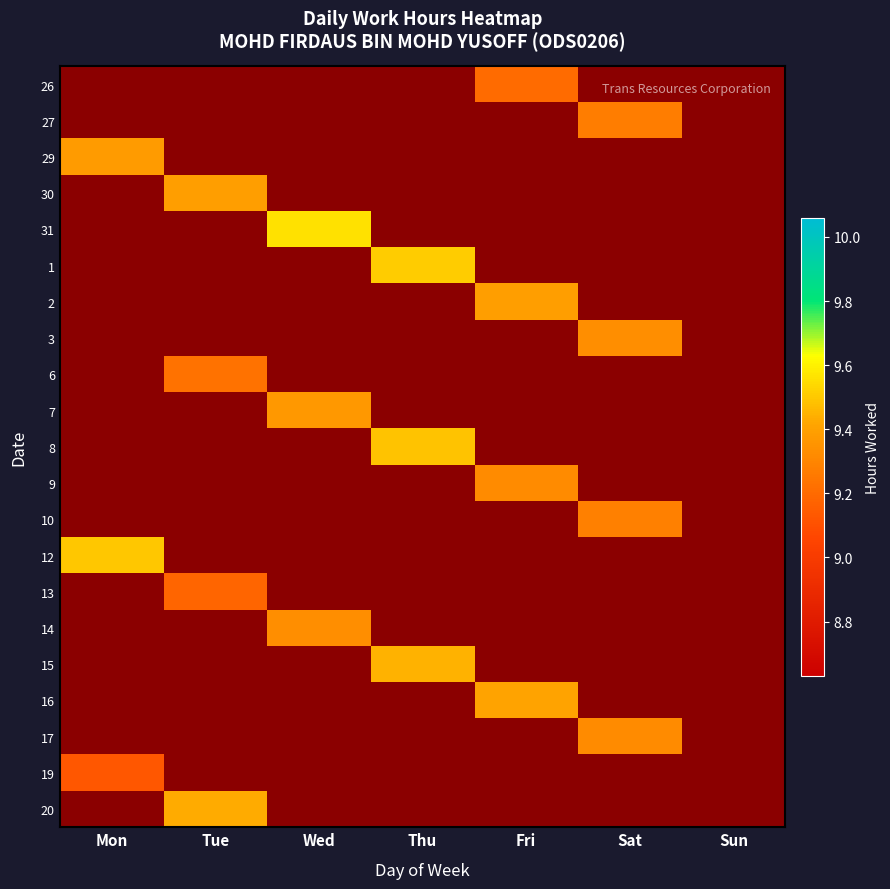

What is the maximum value shown in the chart?

9.6